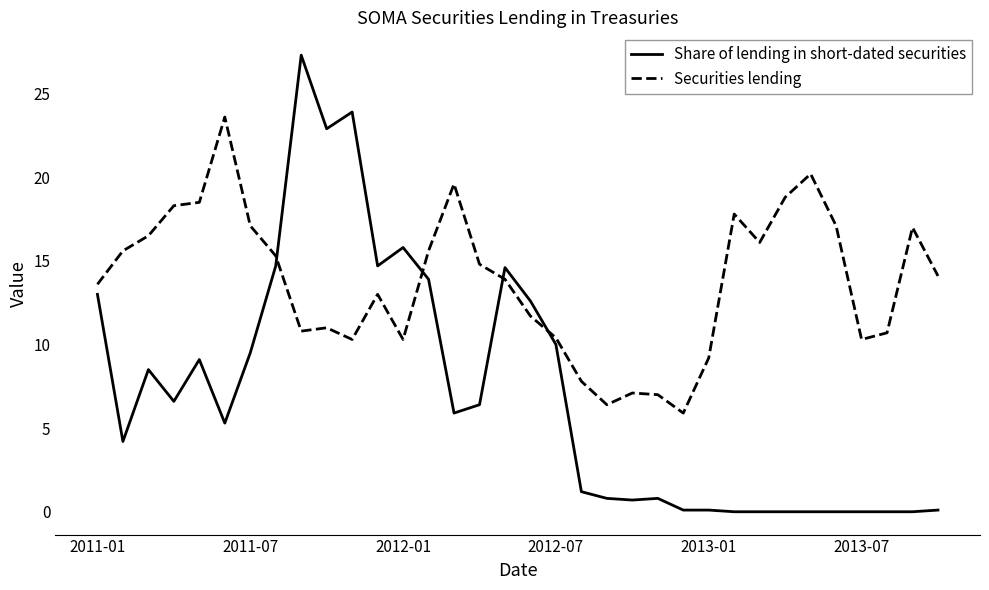

Which series has the largest range (max minus min)?

Share of lending in short-dated securities